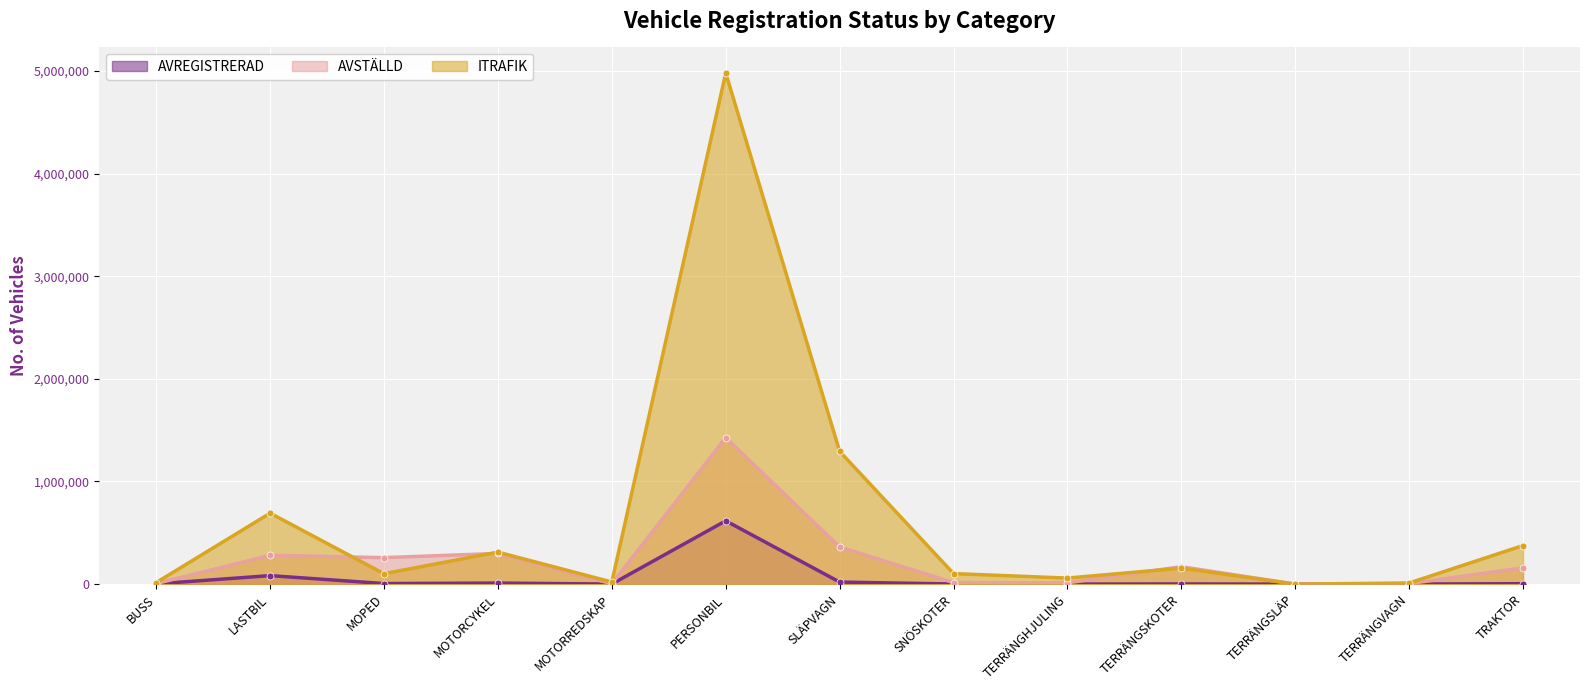

Reading right to left, list all the values displayed in this chart.

AVREGISTRERAD: 3948	283	0	1477	264	875	19679	616426	439	10022	5347	82640	2205
AVSTÄLLD: 158354	4523	17	169634	11857	15012	361470	1426668	3438	298951	257720	280382	5208
ITRAFIK: 375699	10649	45	155766	58571	102268	1293094	4979236	20239	311432	101177	691059	14740